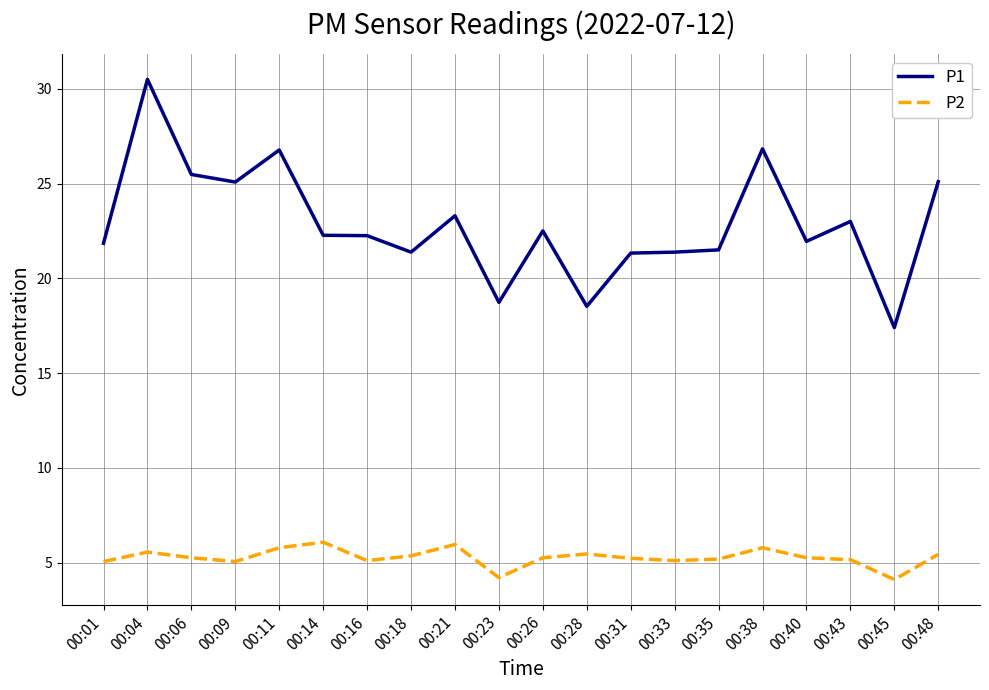

What is the difference between the P2 values at 00:21 and 00:43?

0.8